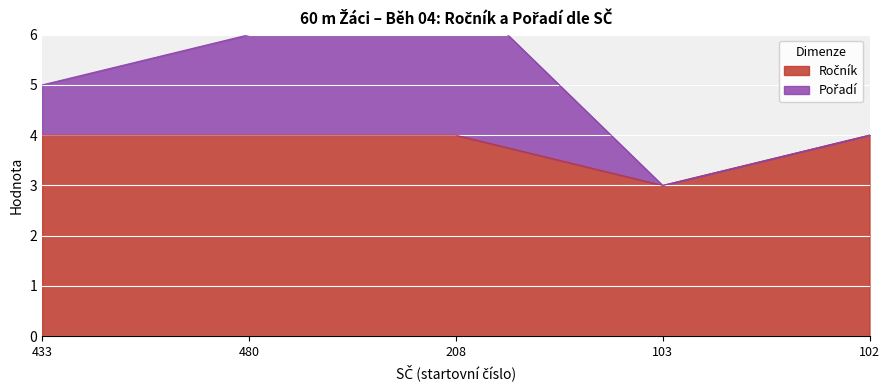

Rank the categories by value from highest to lowest.

433, 480, 208, 102, 103